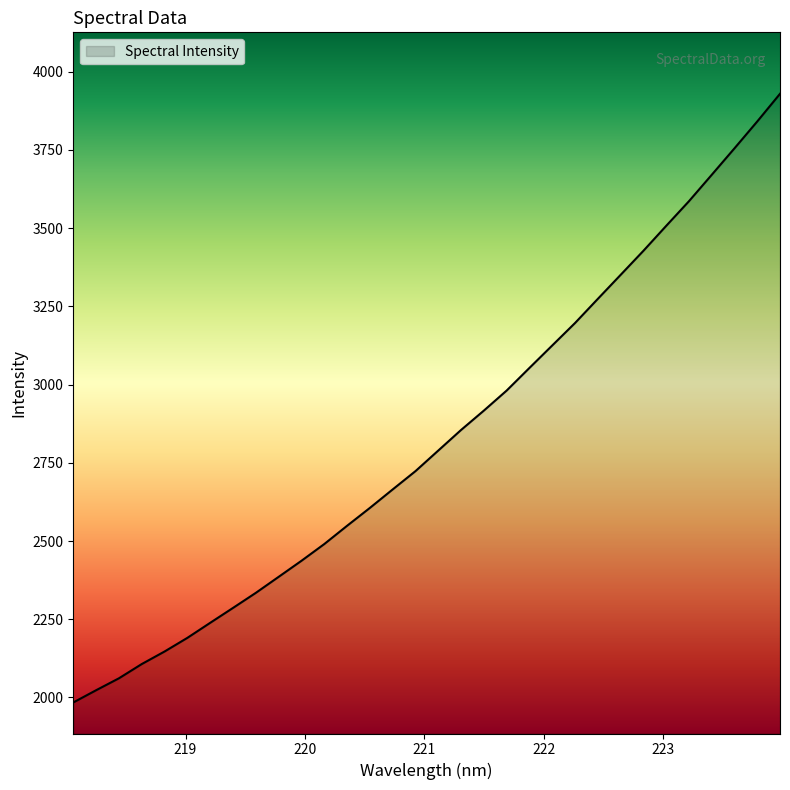

What is the smallest value displayed?

1983.9